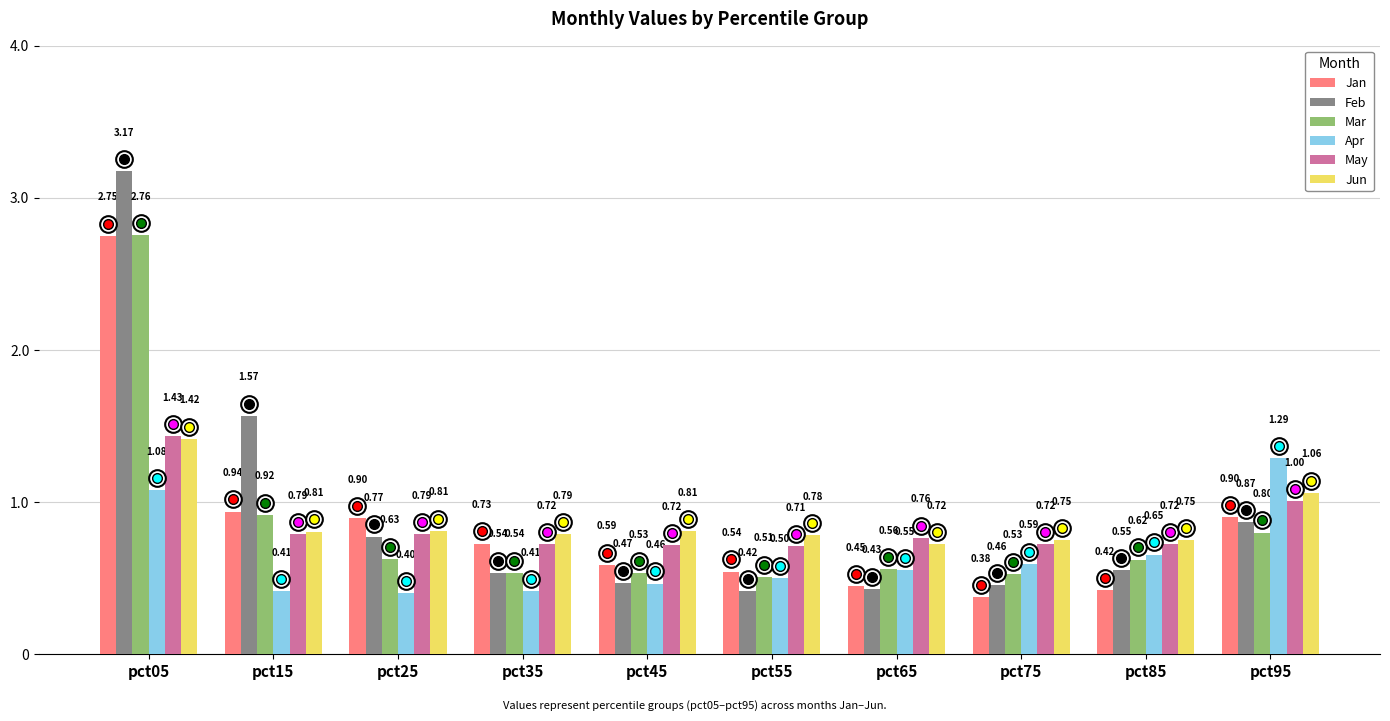

Between pct05 and pct55, which series saw the biggest shift?

Feb